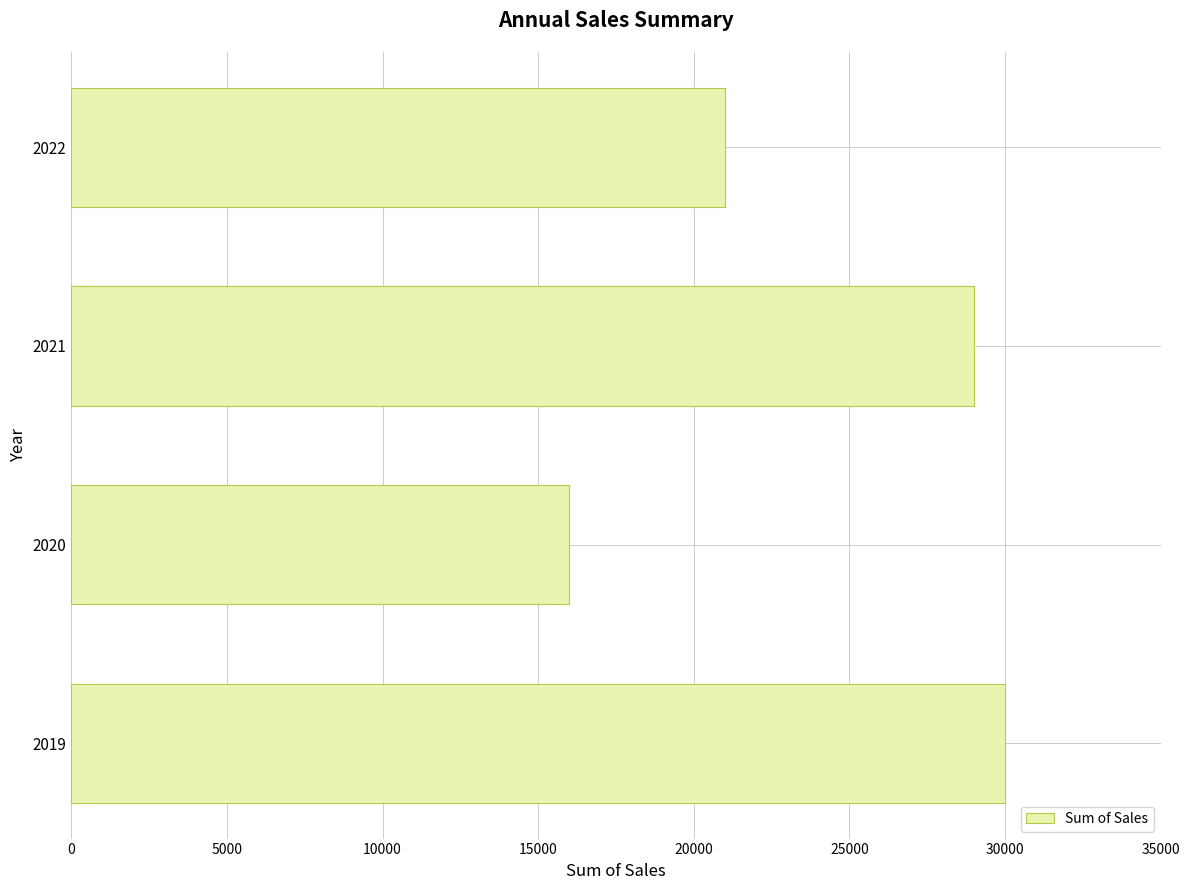

List the labels in order of value, smallest first.

2020, 2022, 2021, 2019